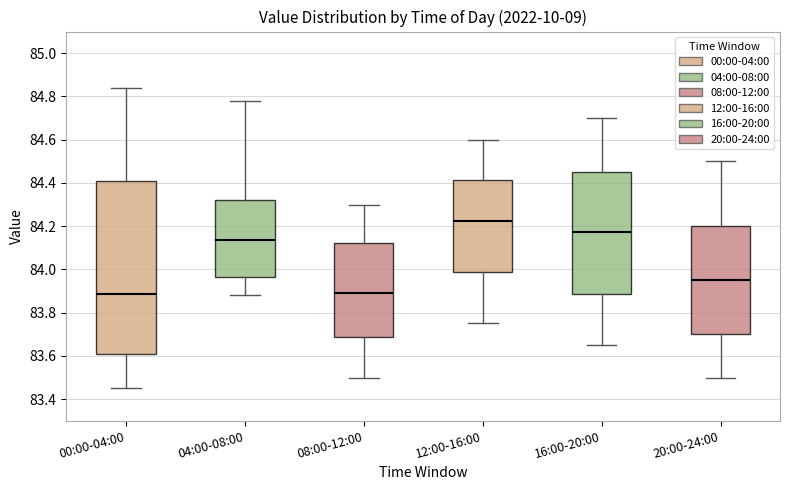

Reading left to right, read every box against the y-axis: the position of its median line, the range the box covers, and the ends of its whiskers. The values are not printed on the chart, so give them approximately, as read against the axis.

00:00-04:00: median 83.88, box 83.60 to 84.42, whiskers 83.46 to 84.84
04:00-08:00: median 84.14, box 83.96 to 84.32, whiskers 83.88 to 84.78
08:00-12:00: median 83.90, box 83.68 to 84.12, whiskers 83.50 to 84.30
12:00-16:00: median 84.22, box 83.98 to 84.42, whiskers 83.76 to 84.60
16:00-20:00: median 84.18, box 83.88 to 84.46, whiskers 83.66 to 84.70
20:00-24:00: median 83.96, box 83.70 to 84.20, whiskers 83.50 to 84.50